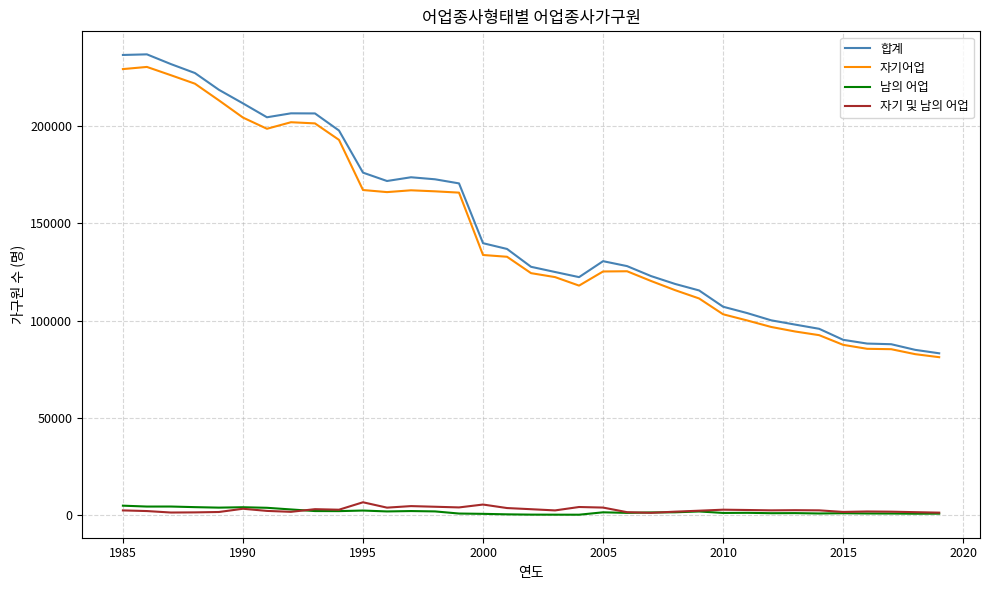

Which series has the largest range (max minus min)?

합계